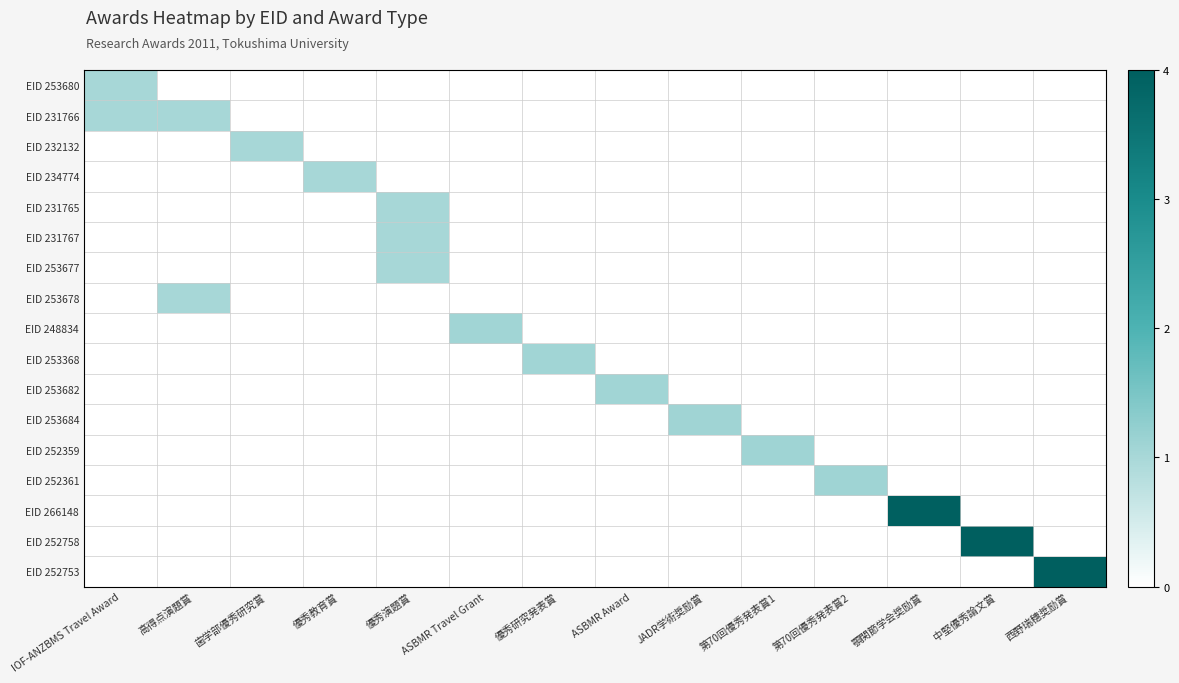

Which label corresponds to the smallest value in the chart?

高得点演題賞